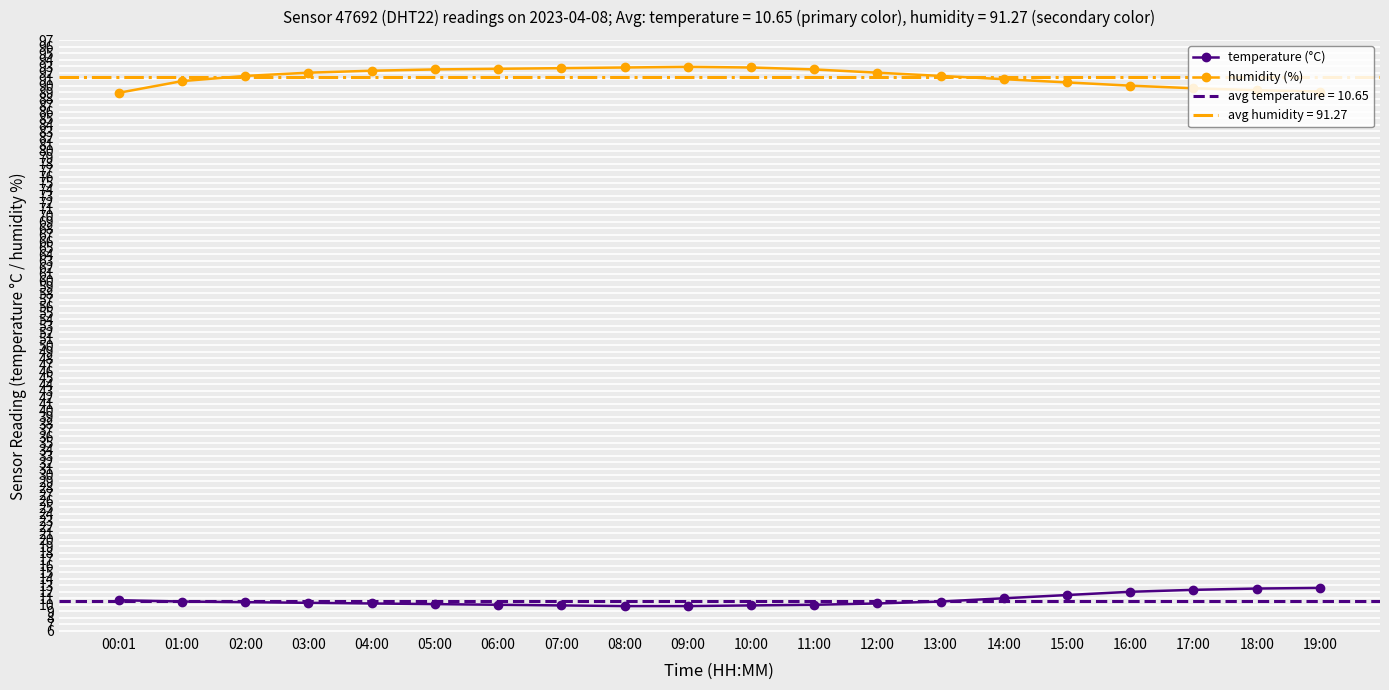

The value of humidity (%) at 17:00 is 89.6. True or false?

True